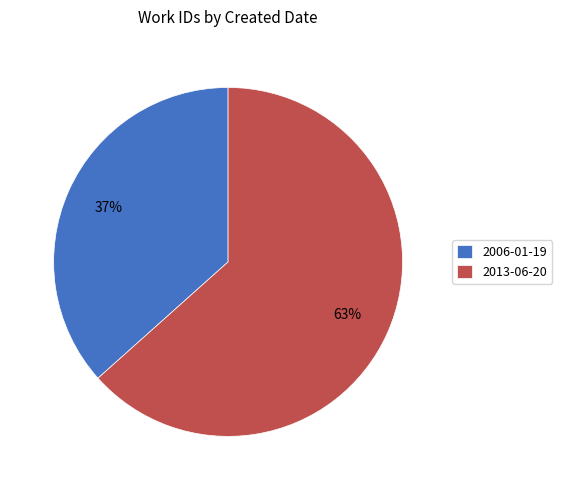

Which slice is the largest?

2013-06-20